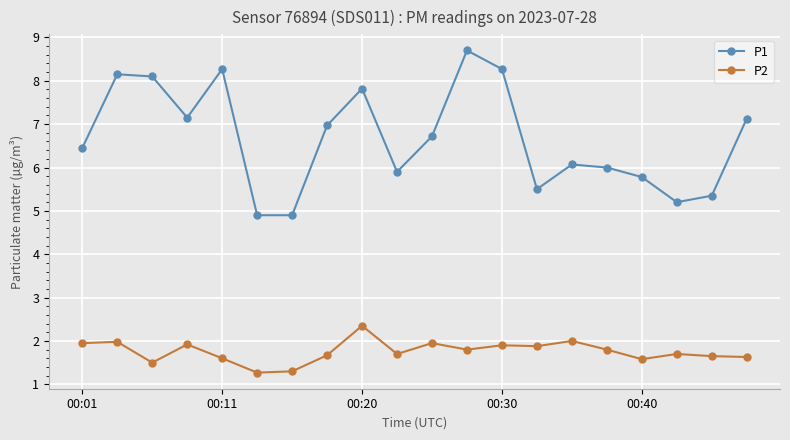

Which series has the largest range (max minus min)?

P1